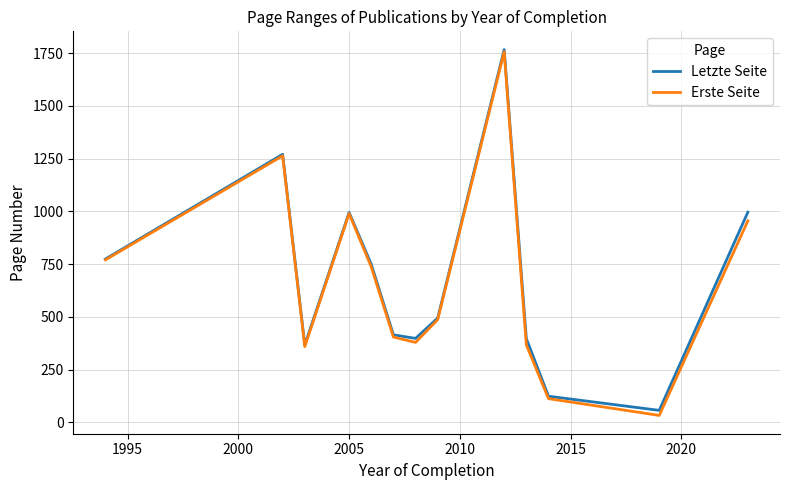

What is the lowest value of the Letzte Seite series?

57.0